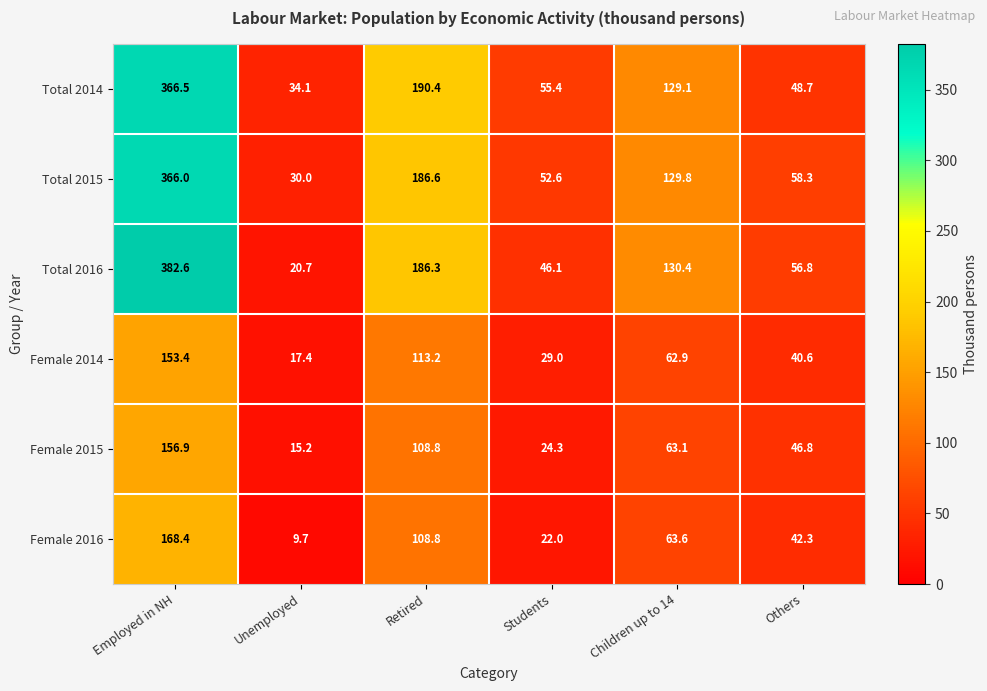

Is it true that Total 2014 equals 55.4 at Students?

True